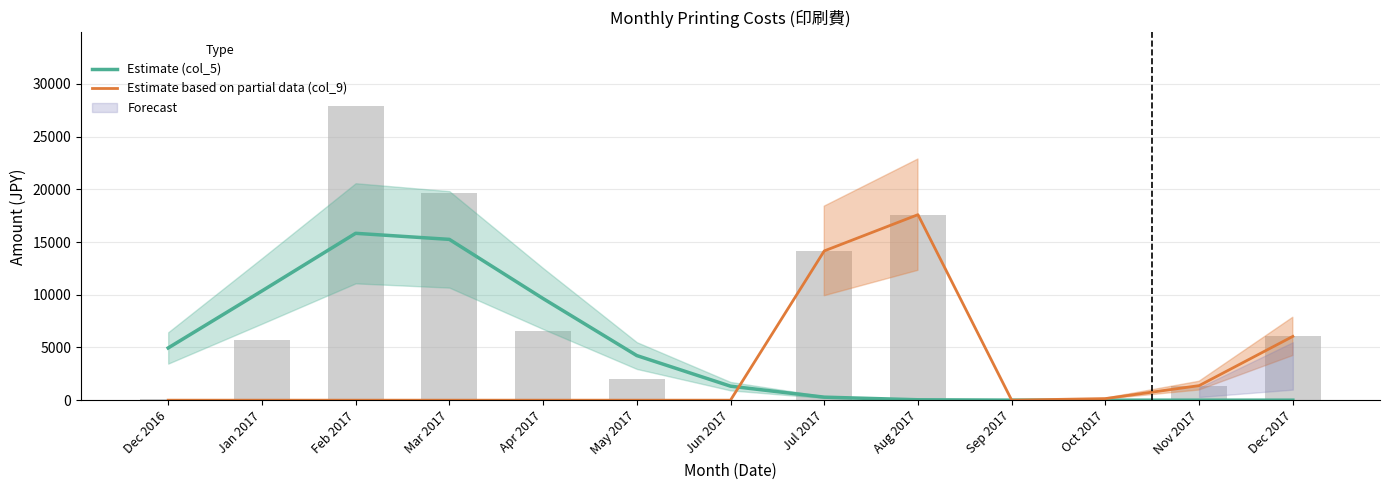

The Estimate (col_5) series shows 113.3 at Jul 2017. True or false?

False